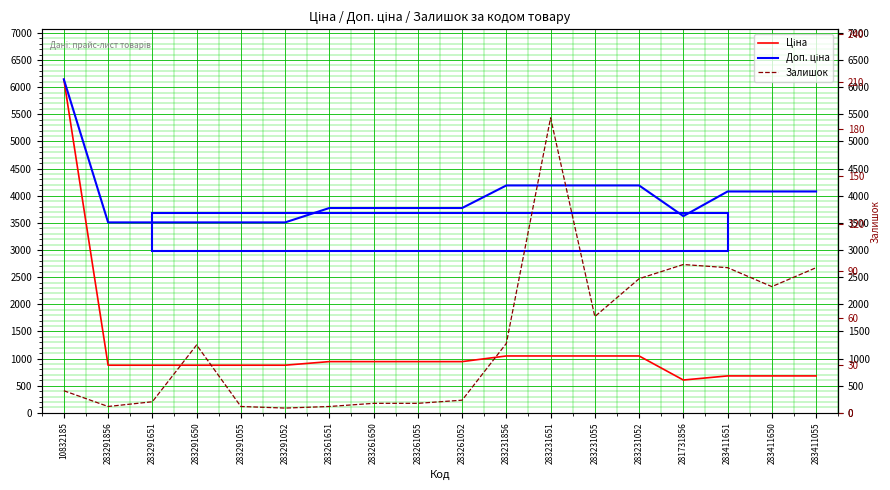

What is the difference between the maximum and minimum values in the Ціна series?

5539.3